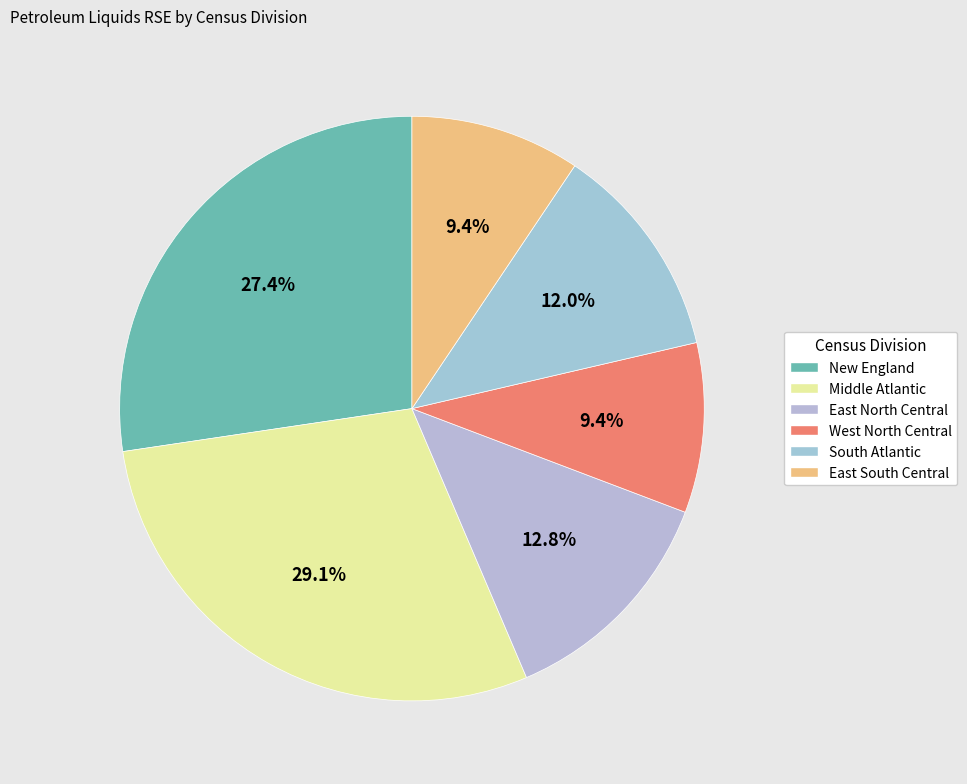

How many slices are in this pie chart?

6